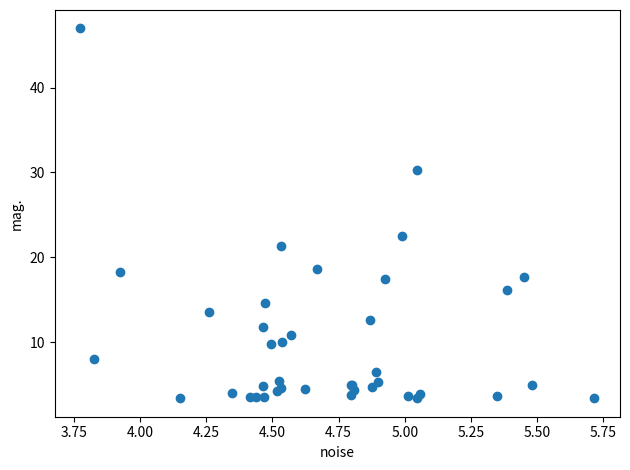

What Y value in the scatter plot is closest to 25?

22.6